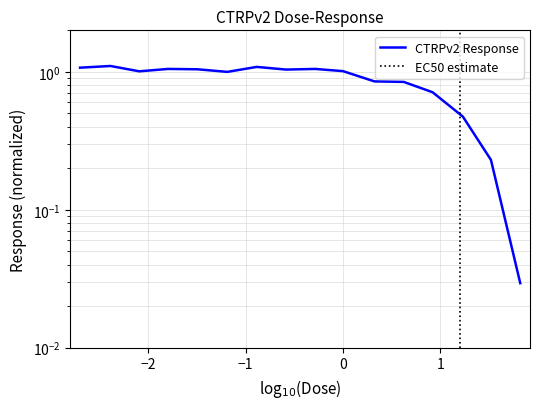

What is the difference between the second highest and second lowest values?

0.9